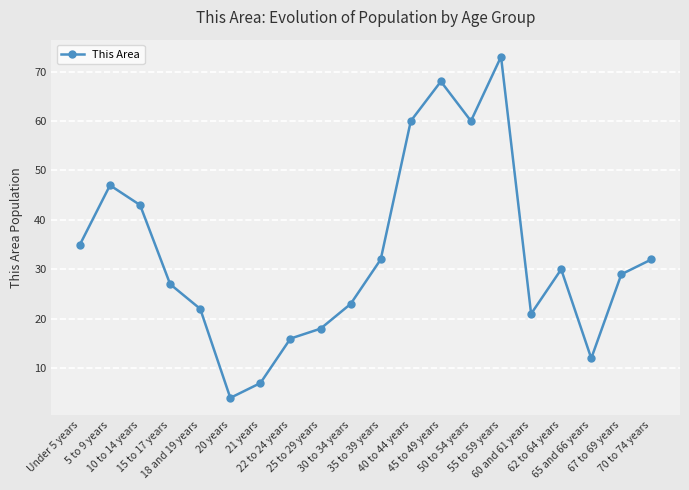

Reading left to right, extract all data points from this chart.

35	47	43	27	22	4	7	16	18	23	32	60	68	60	73	21	30	12	29	32